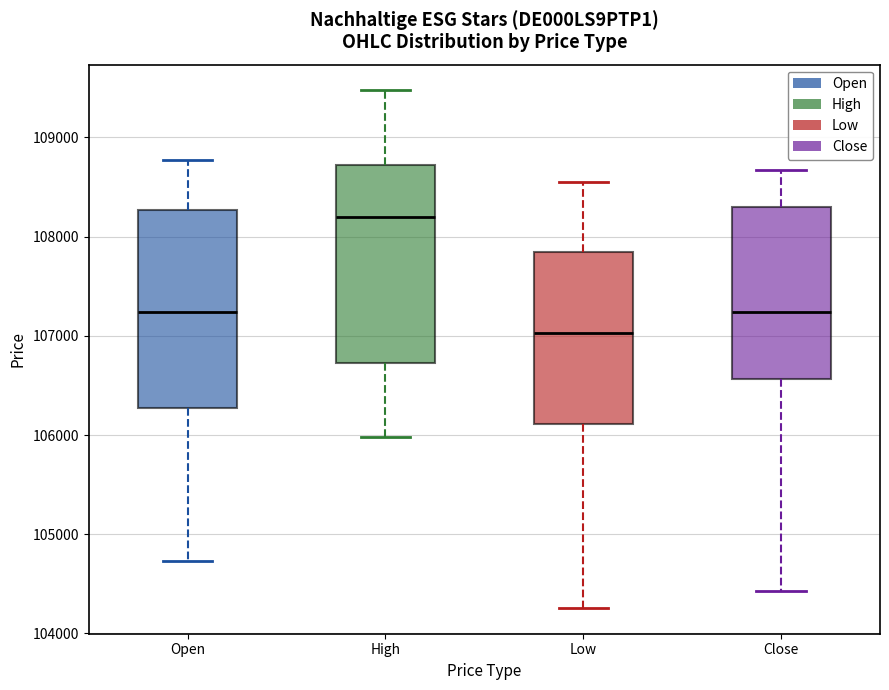

Where is the upper edge of the box for Close on the y-axis? The values are not printed on the chart, so give them approximately, as read against the axis.

108300